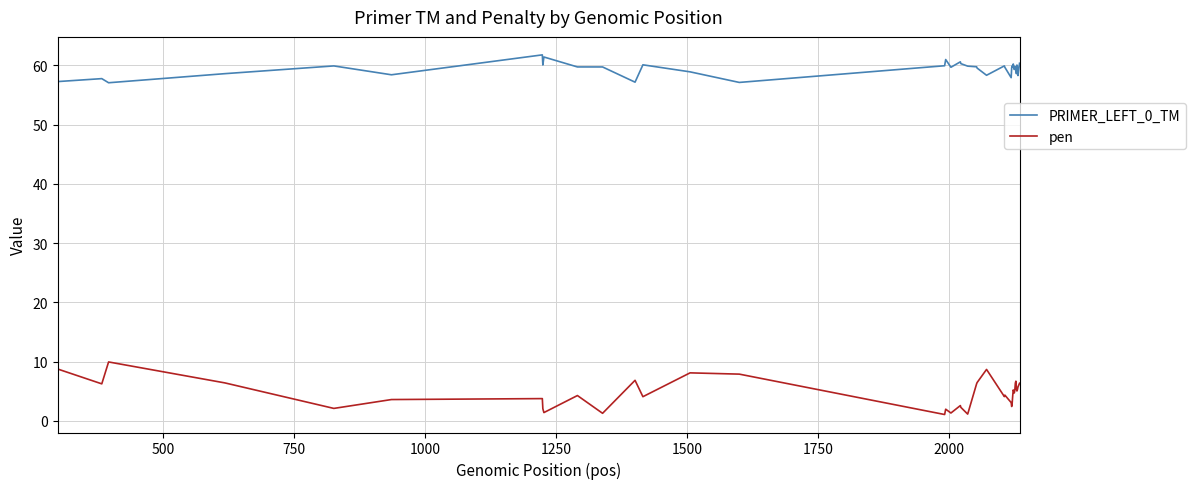

Rank the series by their maximum value, from highest to lowest.

PRIMER_LEFT_0_TM, pen